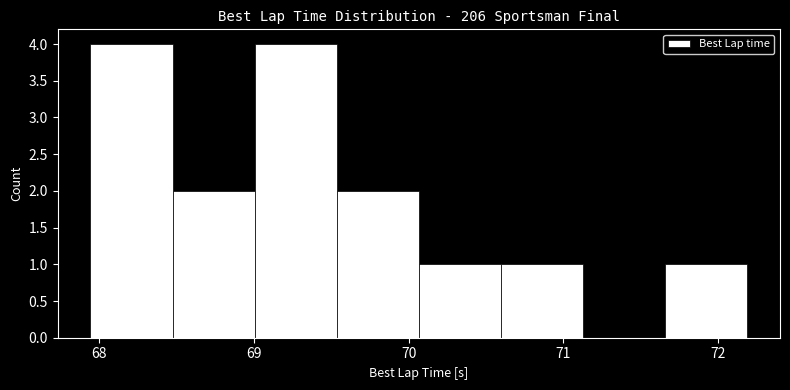

Reading left to right, transcribe this chart: for each bar, give the range it covers on the x-axis and its height. Neither the bar edges nor the heights are printed on the chart, so give them approximately, as read against the axes.

67.9 to 68.5: 4
68.5 to 69.0: 2
69.0 to 69.5: 4
69.5 to 70.1: 2
70.1 to 70.6: 1
70.6 to 71.1: 1
71.1 to 71.7: 0
71.7 to 72.2: 1